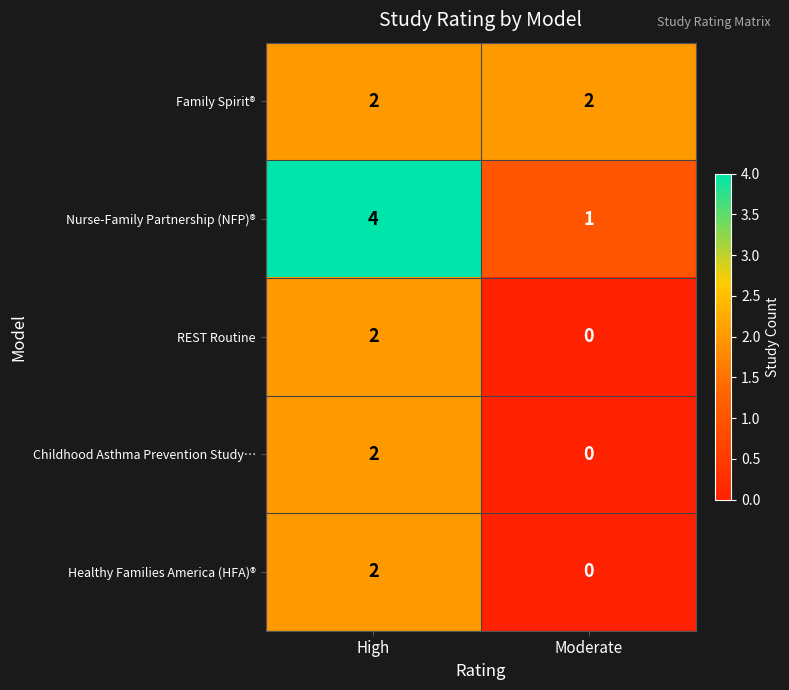

Count the number of data series in this chart.

5